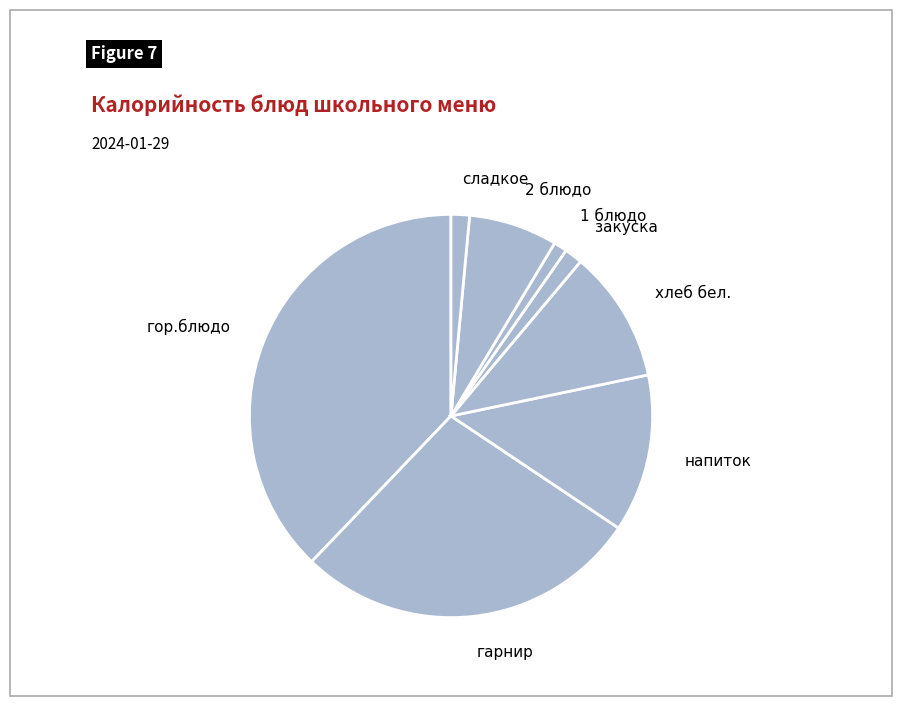

Approximately how many times larger is the value at сладкое compared to закуска?

1.0